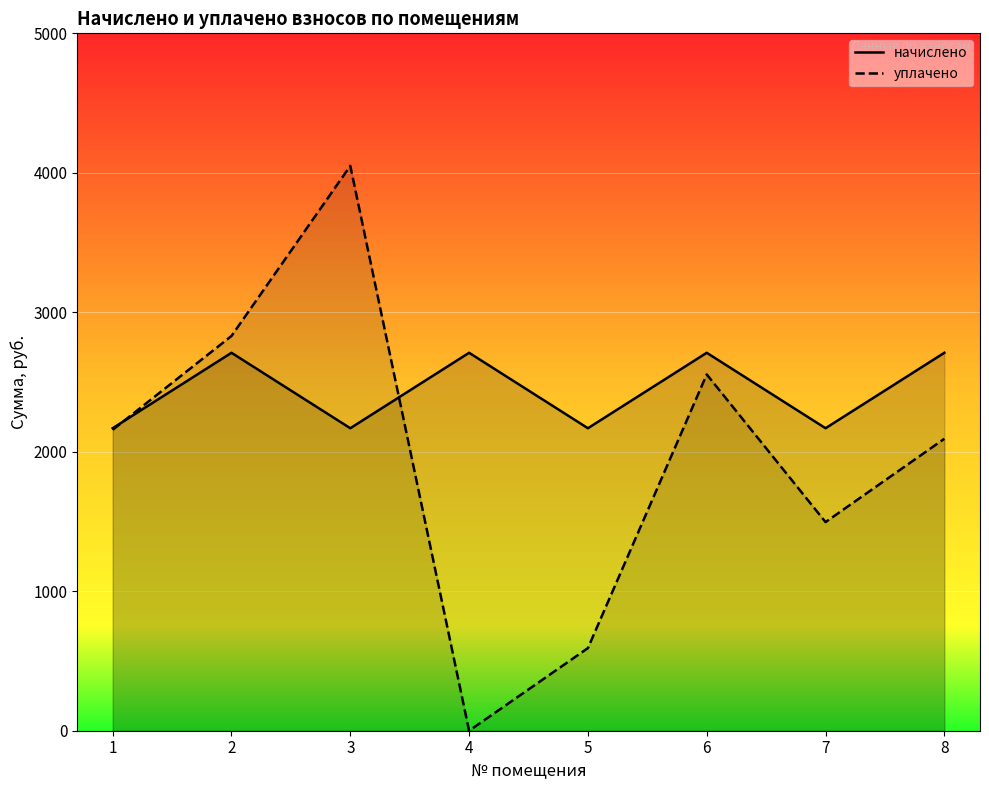

Between 3 and 7, which series saw the biggest shift?

уплачено